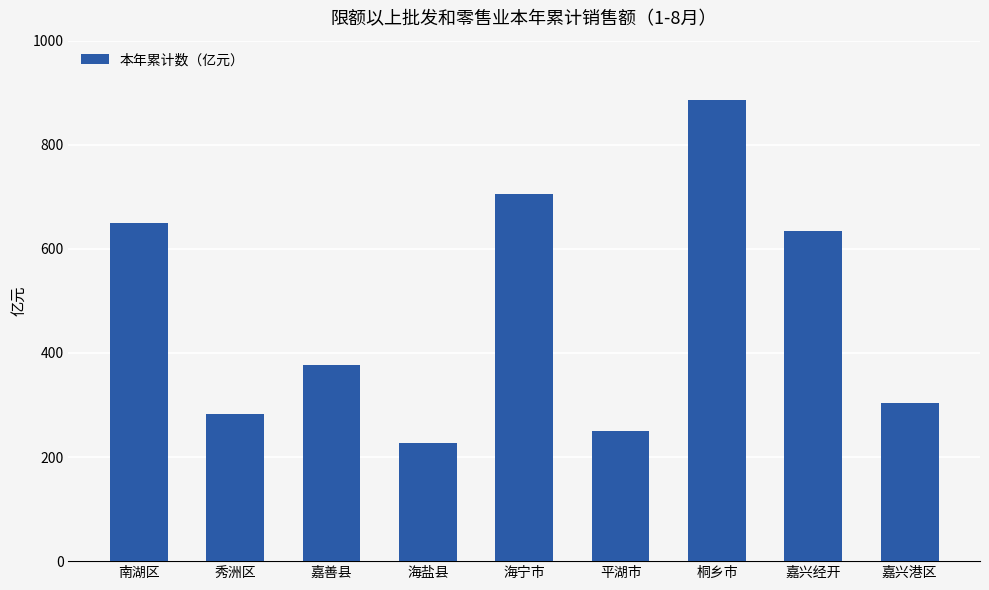

List the labels in order of value, largest first.

桐乡市, 海宁市, 南湖区, 嘉兴经开, 嘉善县, 嘉兴港区, 秀洲区, 平湖市, 海盐县